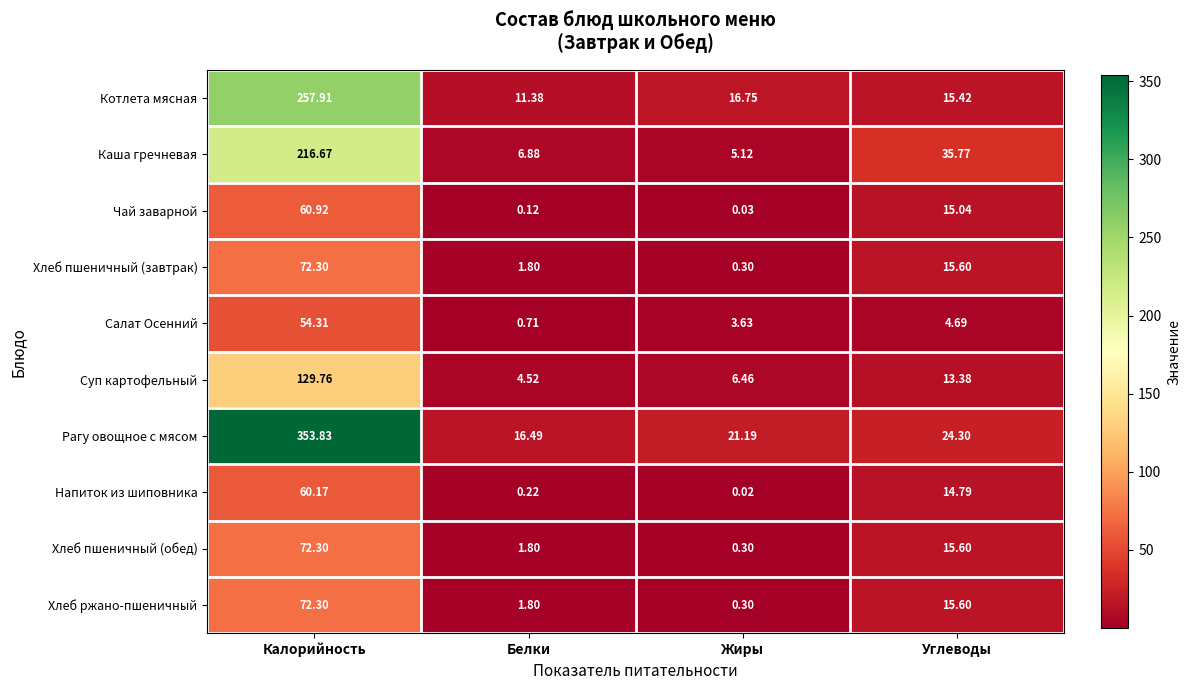

Which category has the lowest value across all series?

Жиры